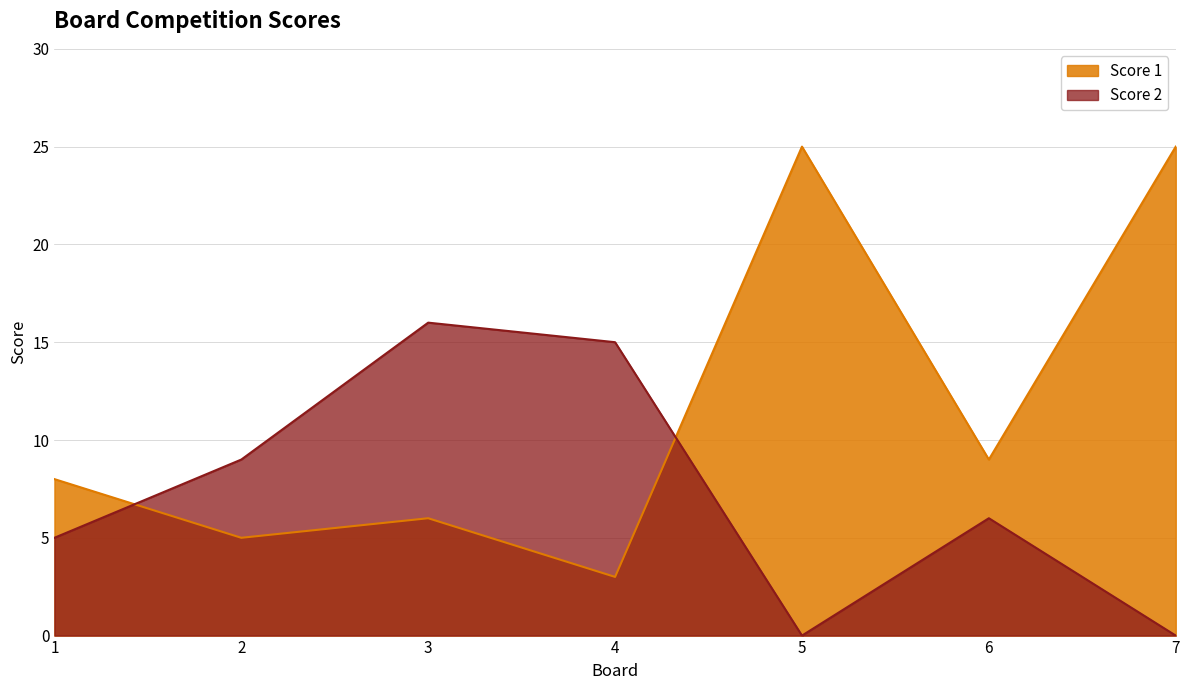

Rank the categories by Score 2 value from highest to lowest.

3, 4, 2, 6, 1, 5, 7